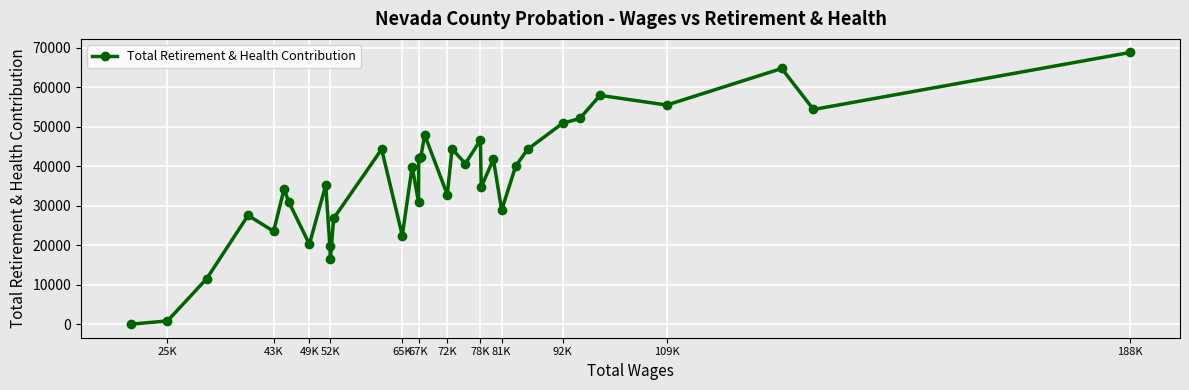

How many interior local valleys (lower than both neighbors) does the data have?

11